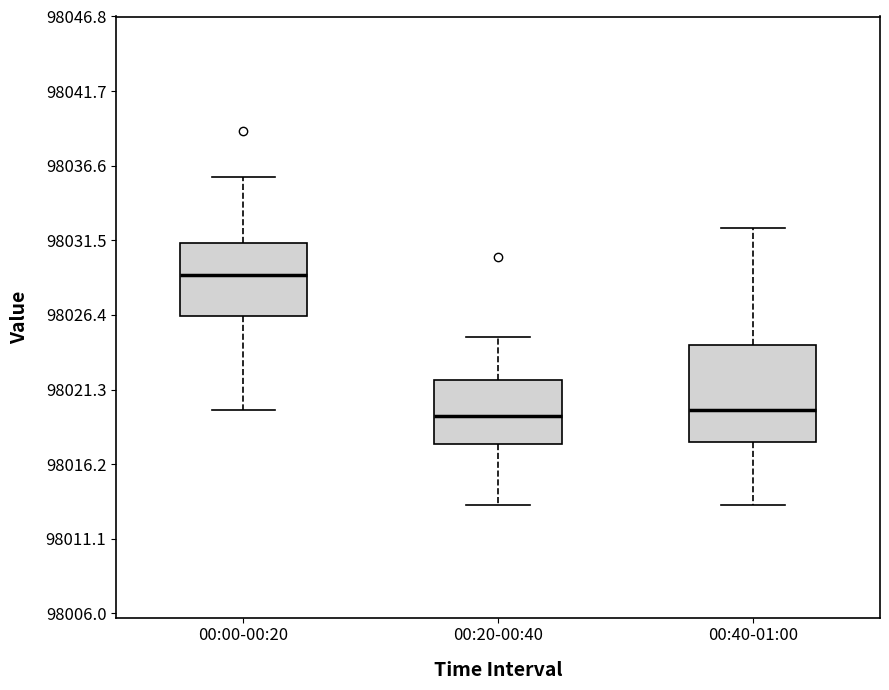

Comparing the boxes themselves (not the whiskers), which one is the tallest?

00:40-01:00